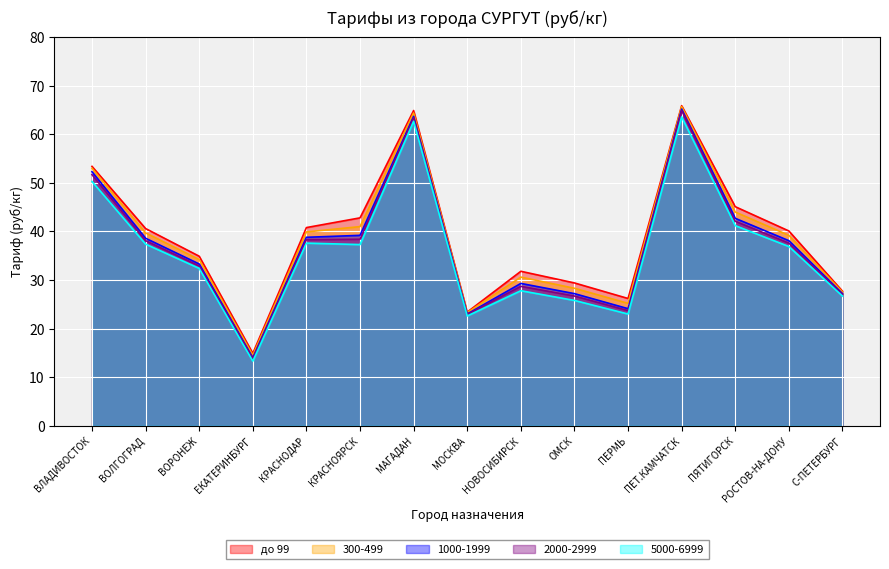

What is the label of the 9th point from the left?

НОВОСИБИРСК